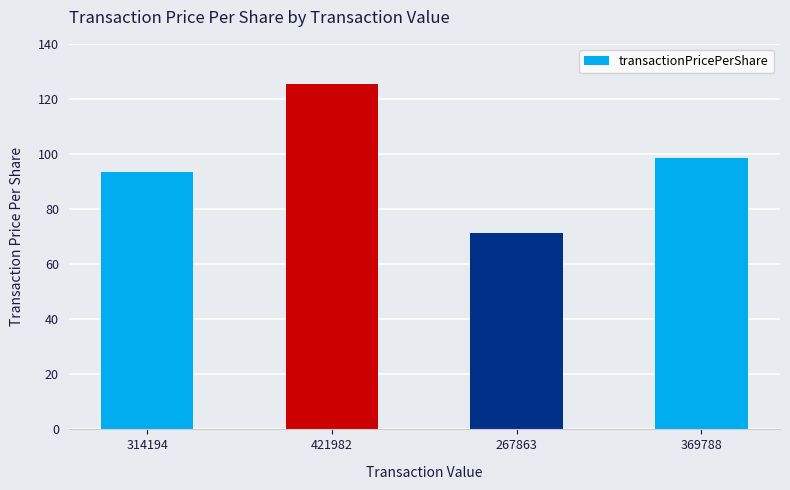

How many values are below 98?

2